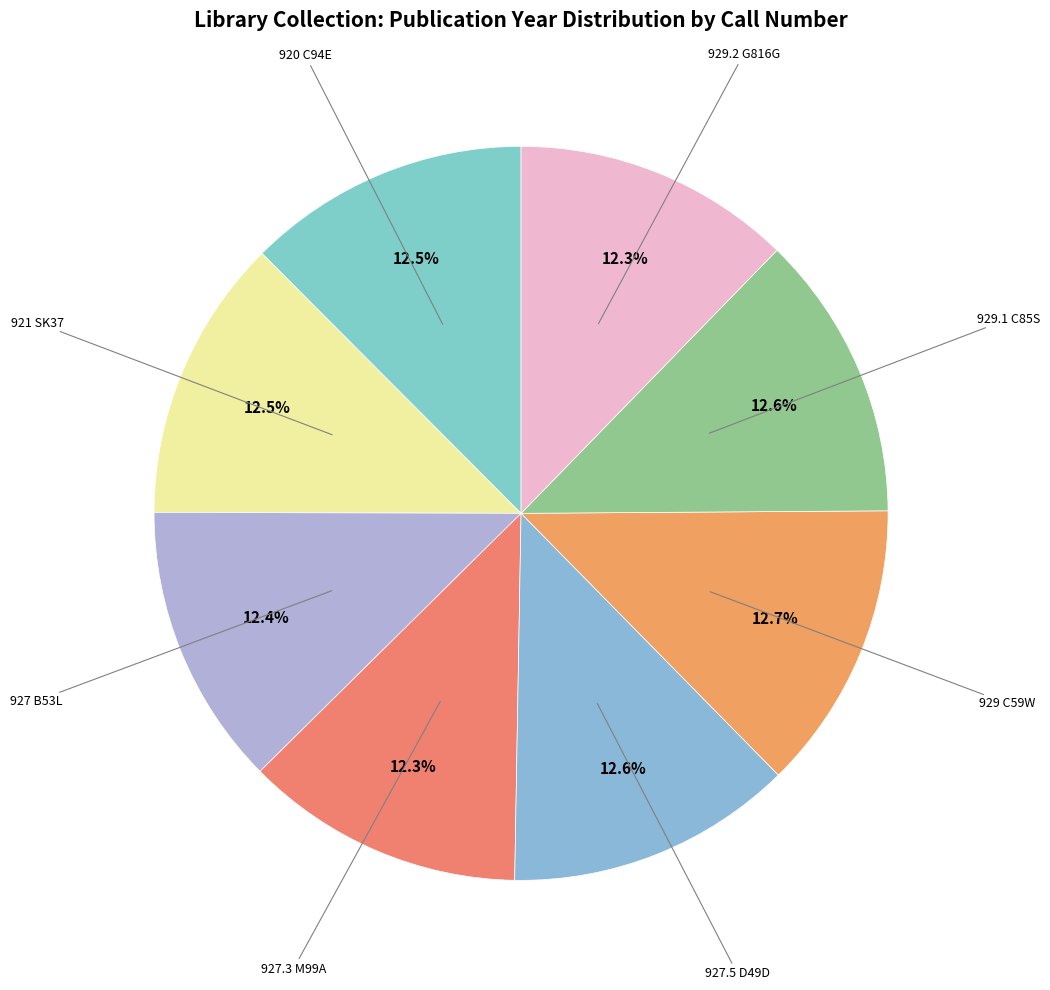

Which slice is the smallest?

929.2 G816G